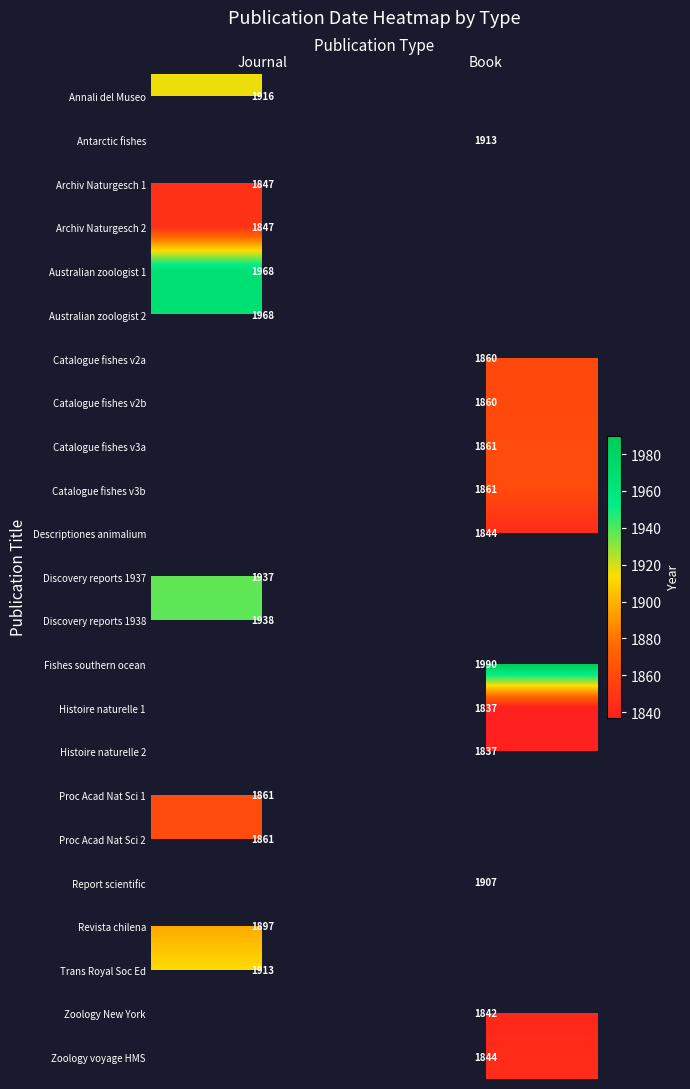

Which has a higher value, Journal or Book?

Book